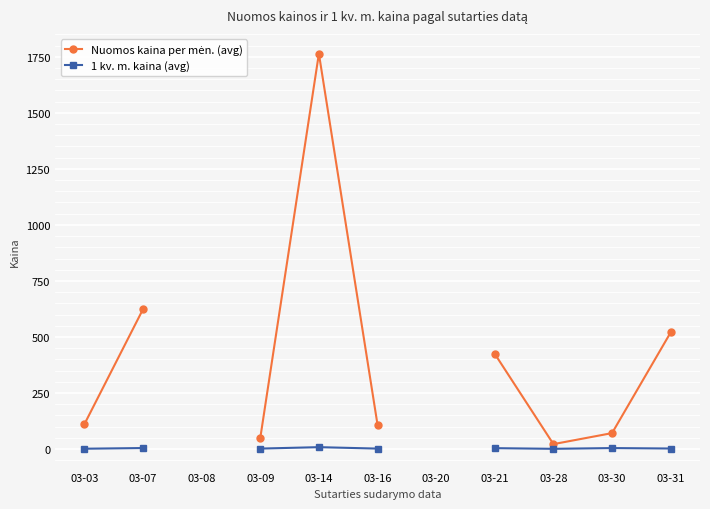

How many categories are shown in the chart?

11